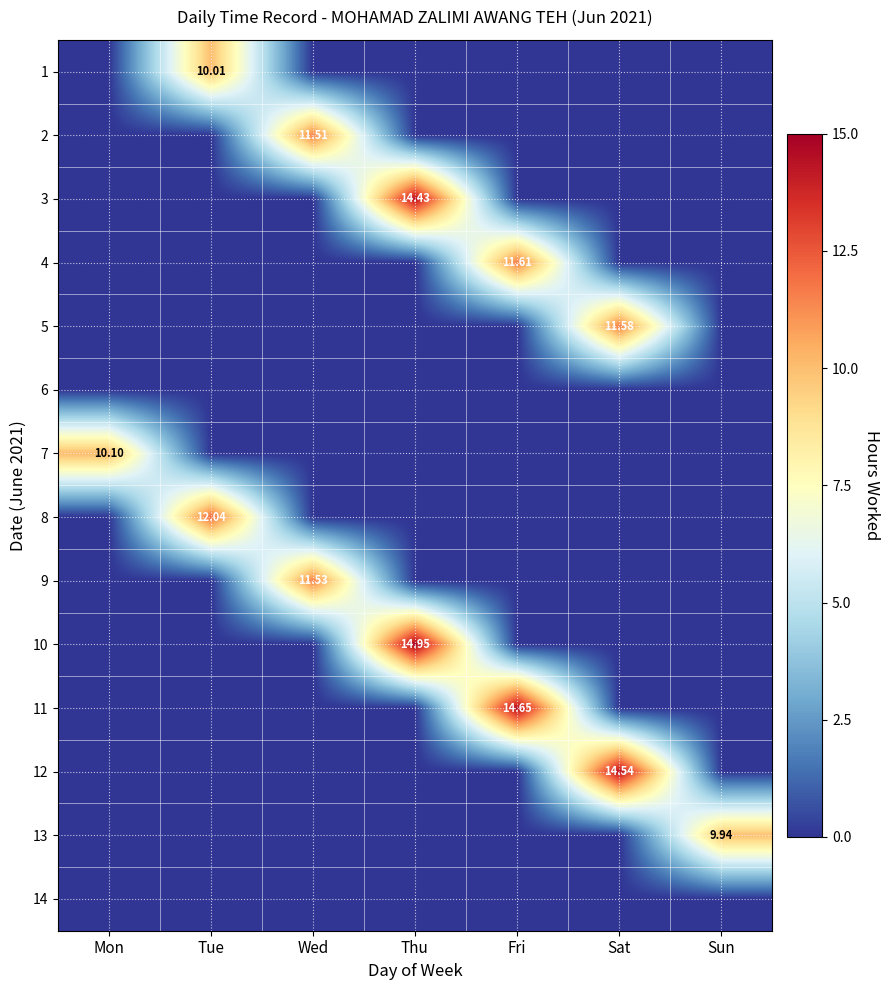

Which label corresponds to the largest value in the chart?

Thu